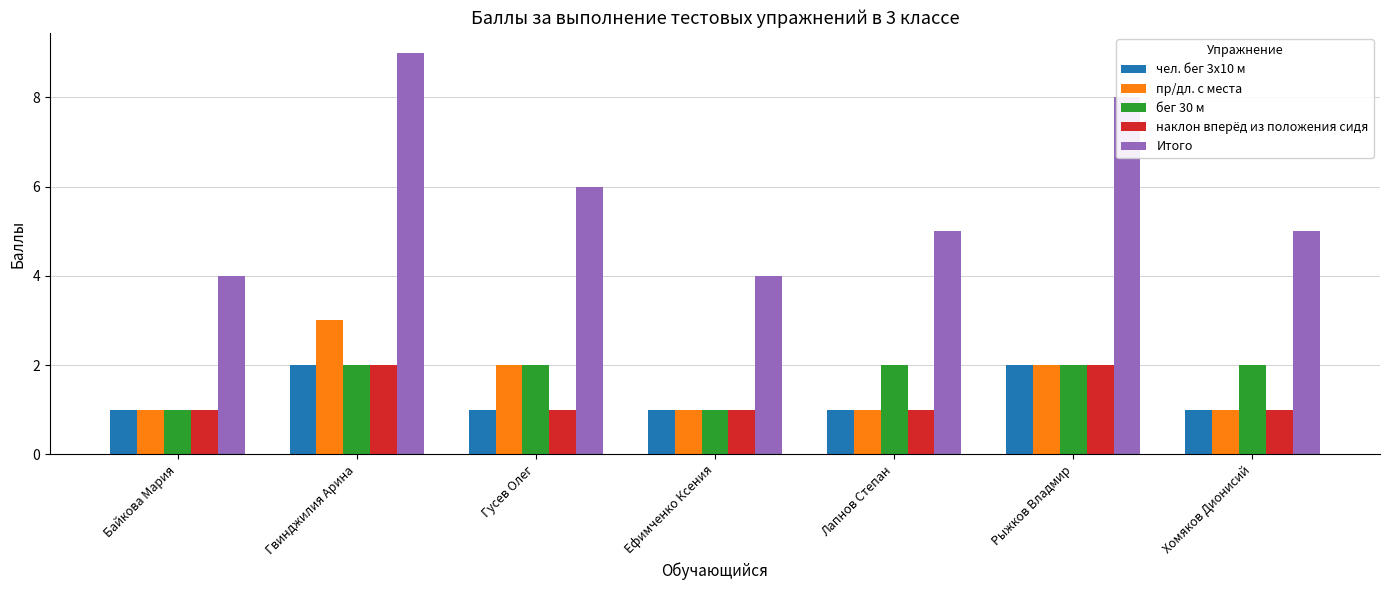

Which label corresponds to the largest value in the chart?

Гвинджилия Арина